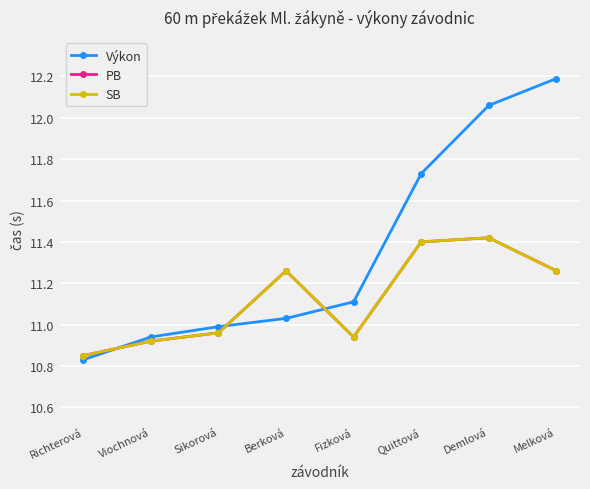

What is the lowest value of the Výkon series?

10.8